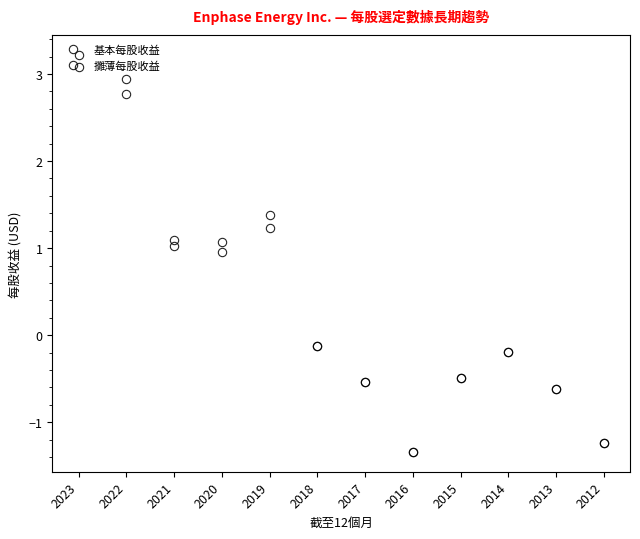

How many lines are shown in the chart?

2